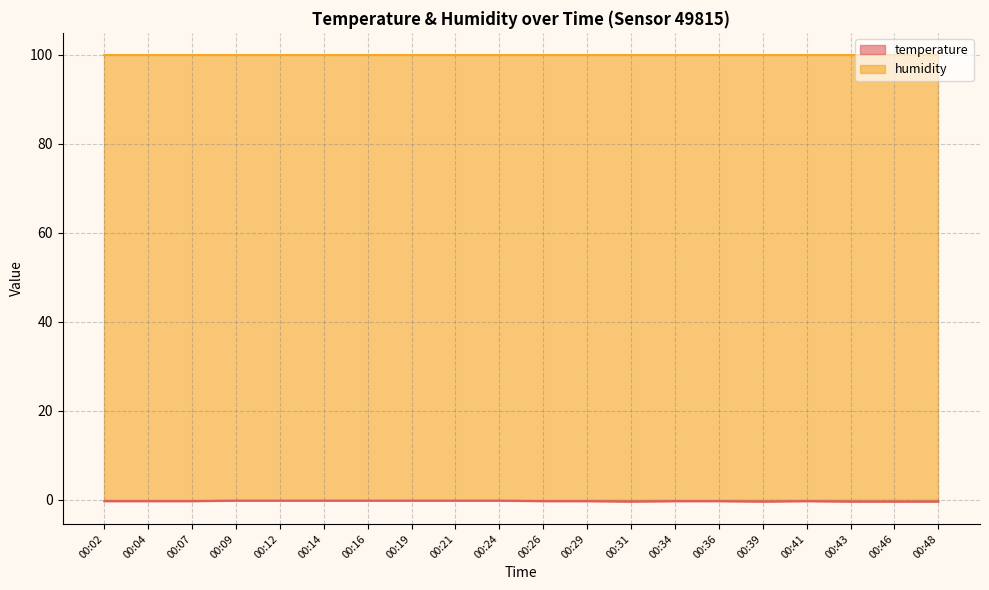

What is the greatest value displayed?

99.9